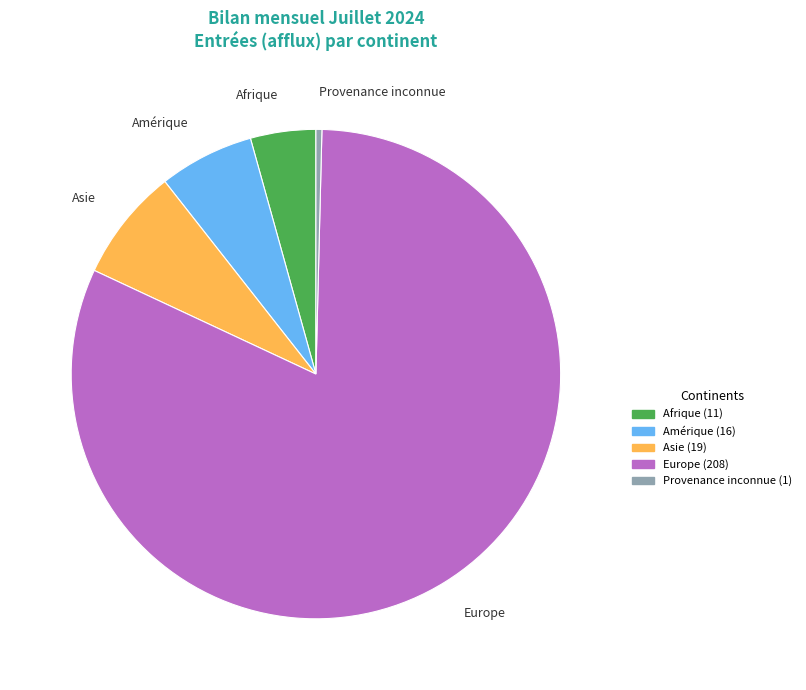

What is the ratio of the value at Europe to the value at Afrique?

18.9